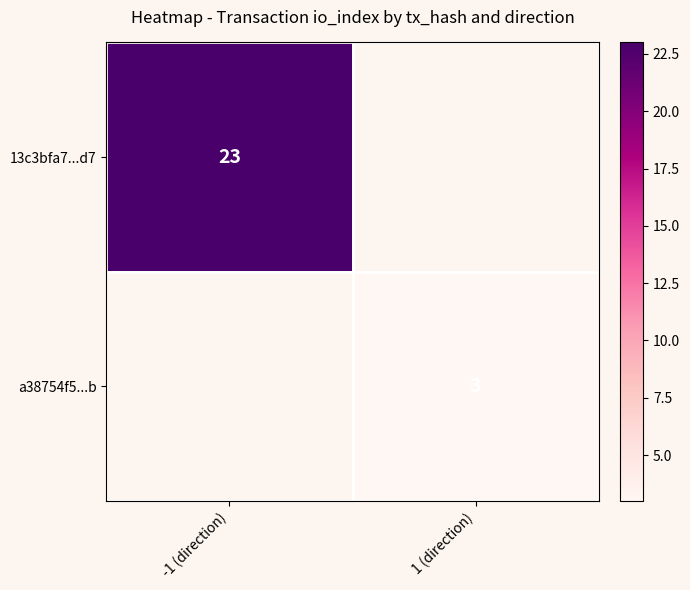

True or false: a38754f5...b has a value of 3 at 1 (direction).

True